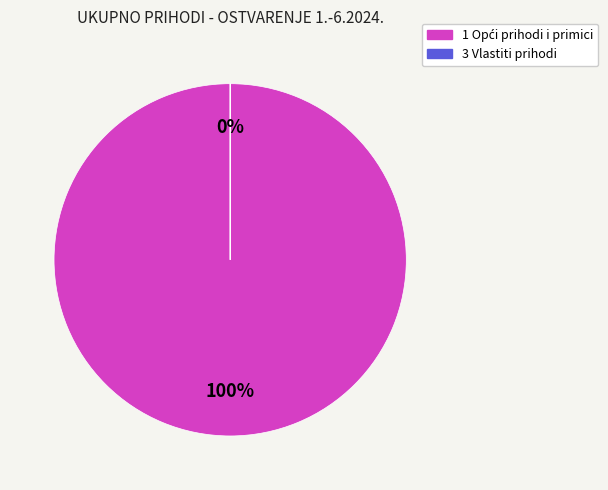

To the nearest percent, what percentage of the pie is 1 Opći prihodi i primici?

100%